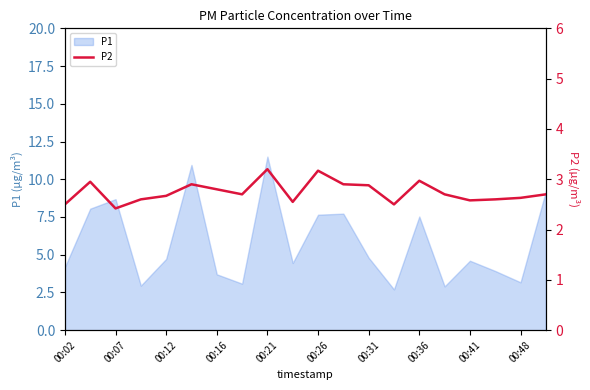

What is the minimum value for P1?

2.7